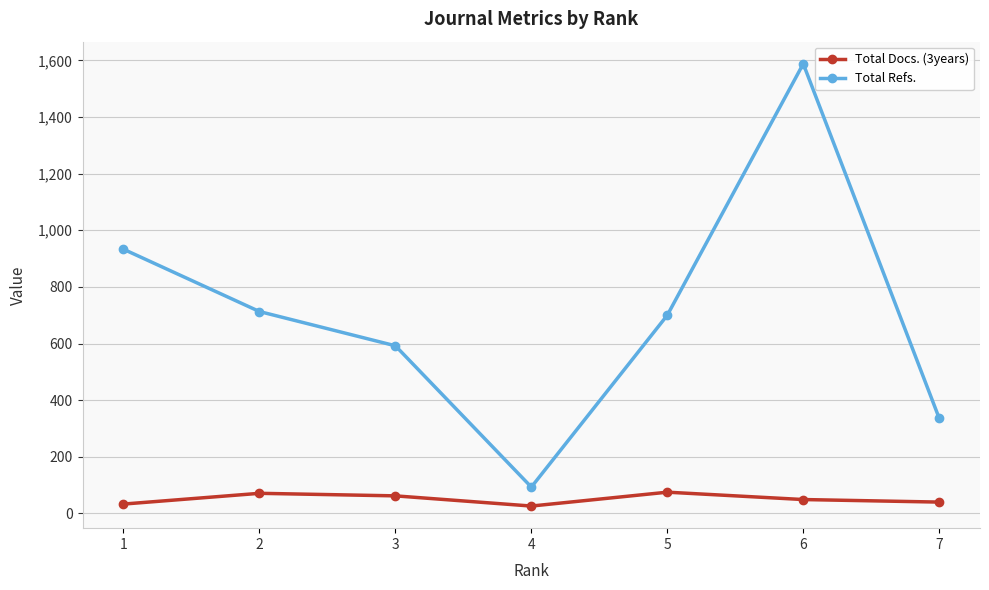

List the series in order of their peak value, lowest first.

Total Docs. (3years), Total Refs.